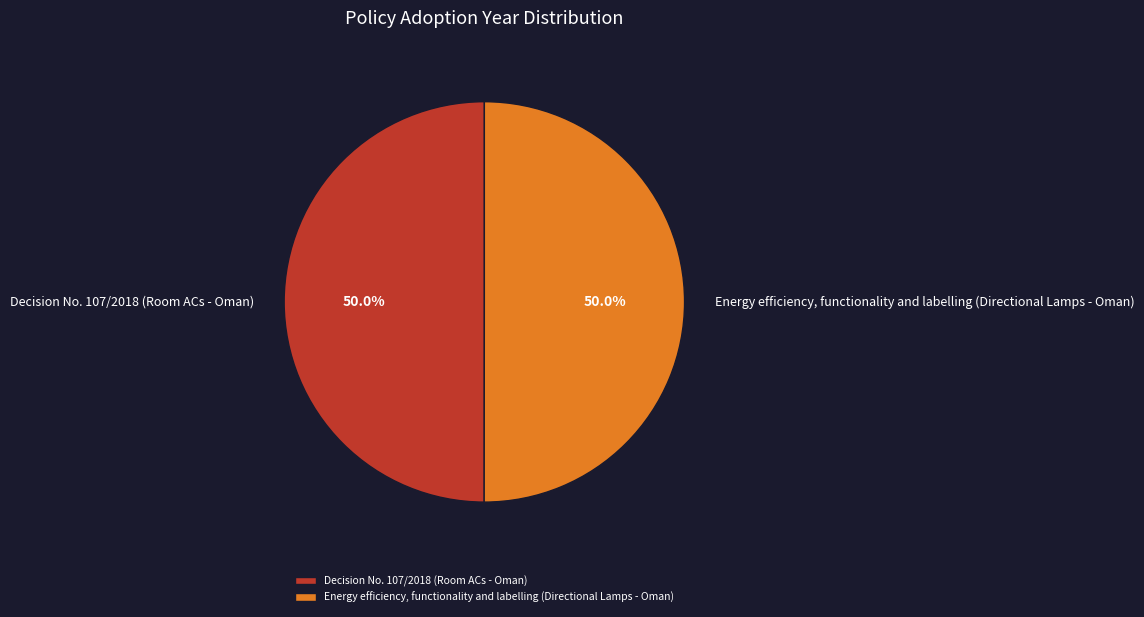

Is it true that Decision No. 107/2018 (Room ACs - Oman) is 38% of the pie?

False